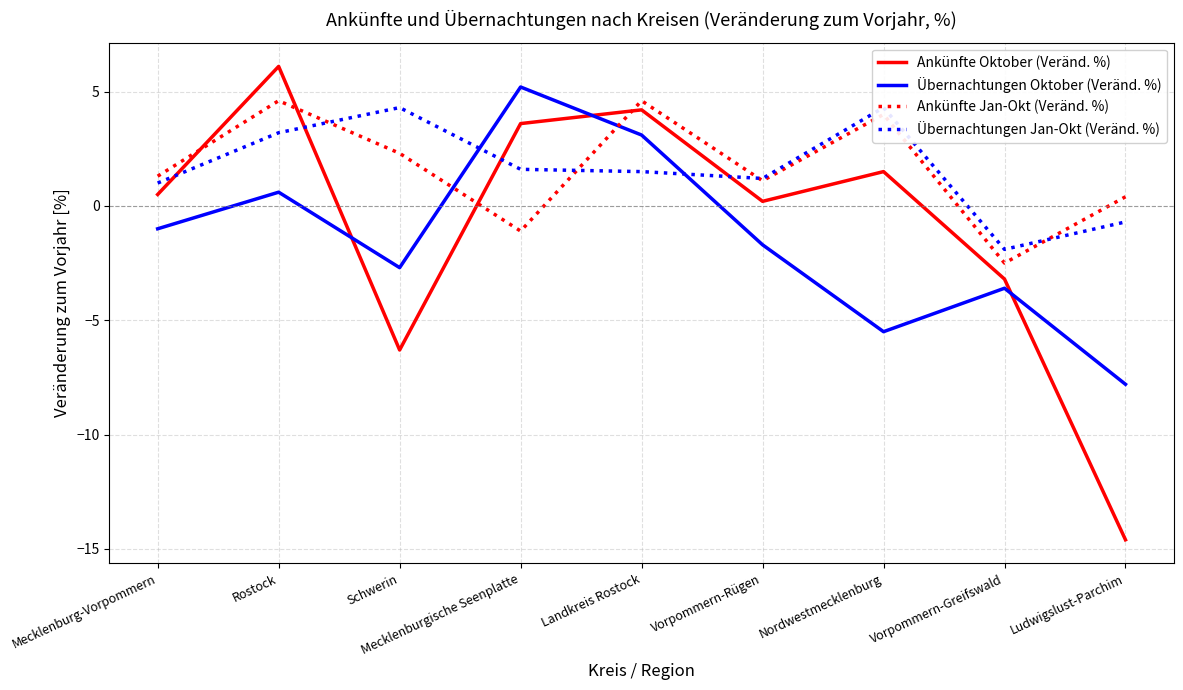

What is the spread (max minus min) of values at Vorpommern-Rügen?

2.9